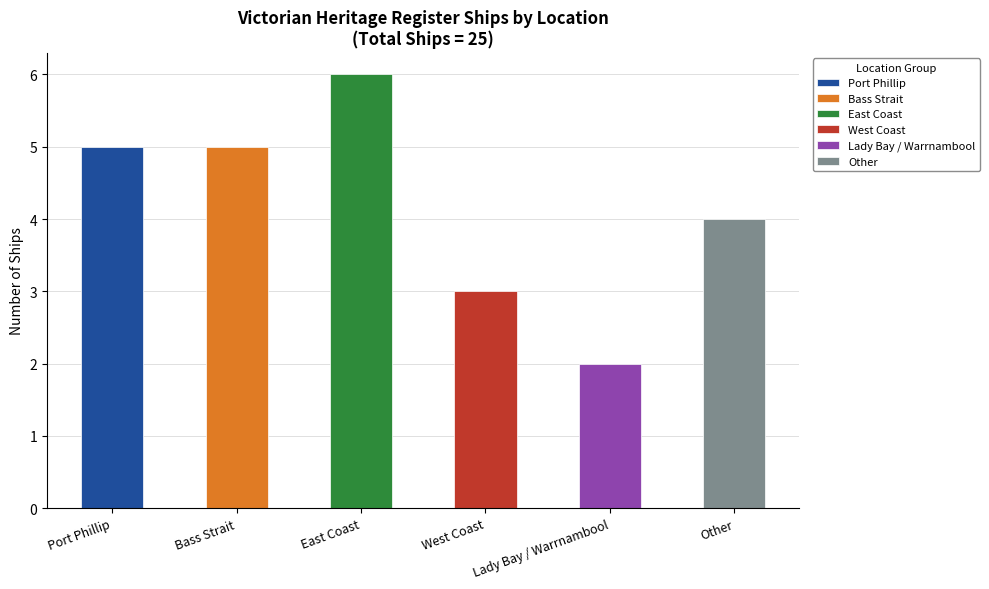

What is the value of the 4th bar from the left?

3